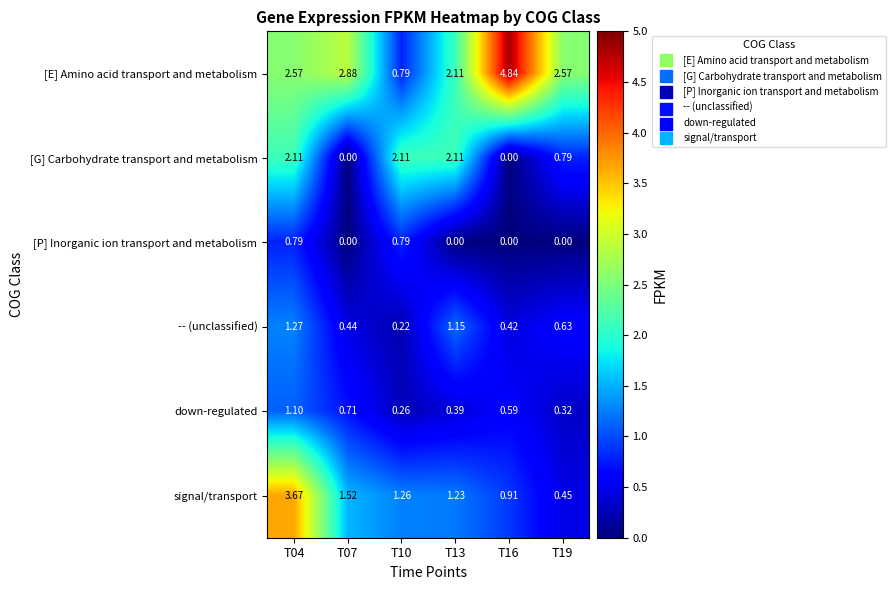

Between T04 and T16, which series saw the biggest shift?

signal/transport